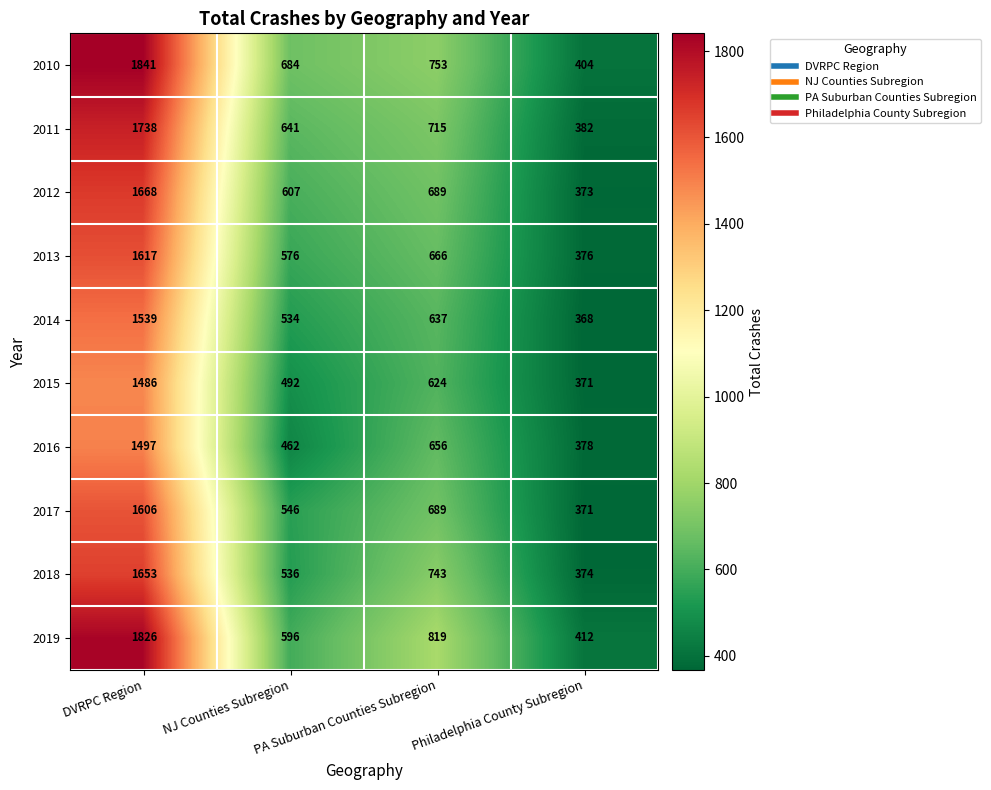

The 2018 series shows 1015 at PA Suburban Counties Subregion. True or false?

False